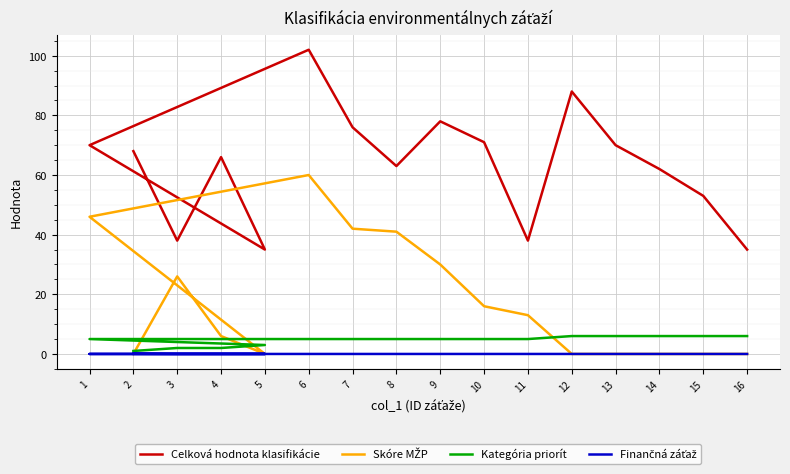

Rank the series at 13 from highest to lowest value.

Celková hodnota klasifikácie, Kategória priorít, Skóre MŽP, Finančná záťaž